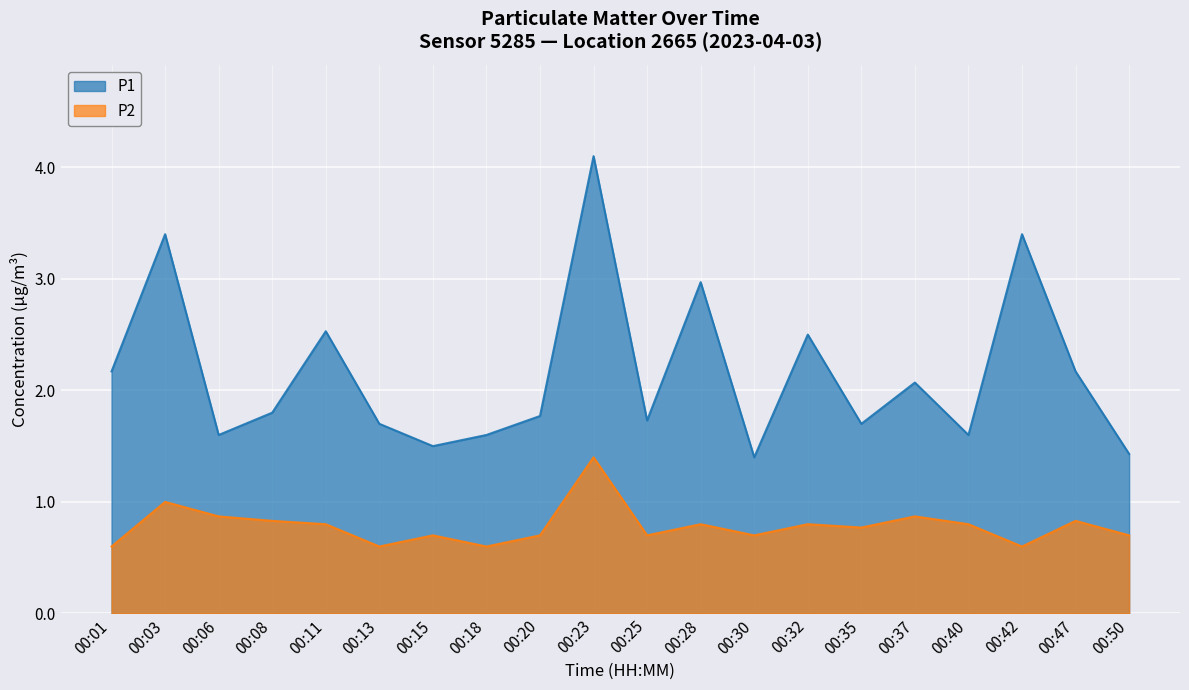

What are all the series names shown in the legend?

P1, P2